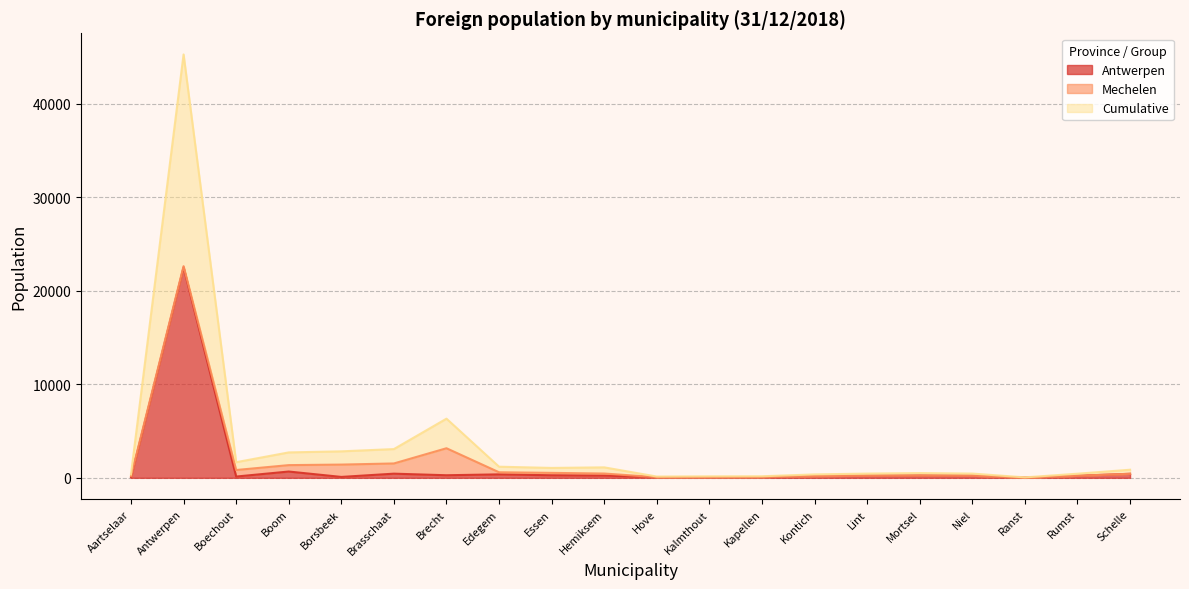

How many interior local peaks does the Cumulative series have?

4